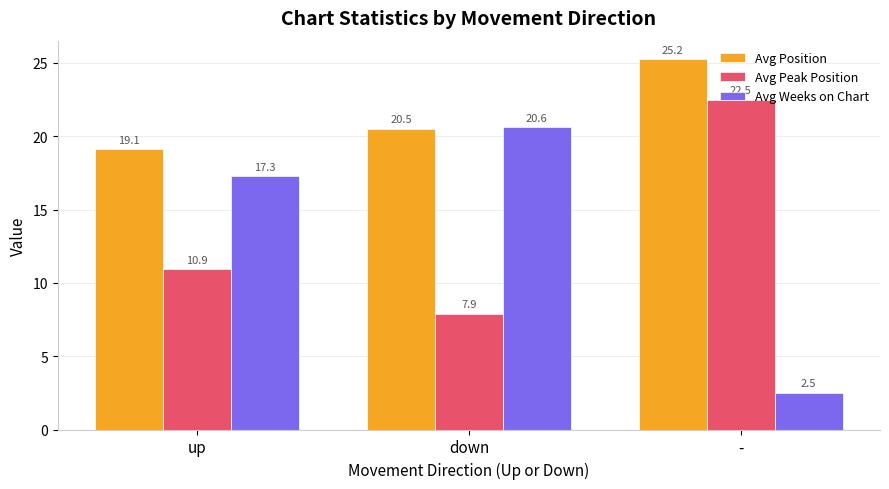

List the labels in order of Avg Peak Position value, largest first.

-, up, down